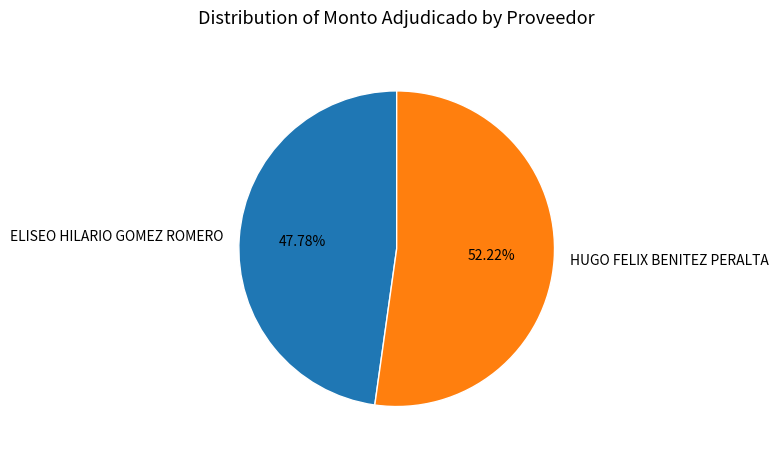

The ELISEO HILARIO GOMEZ ROMERO slice represents 39% of the pie. True or false?

False